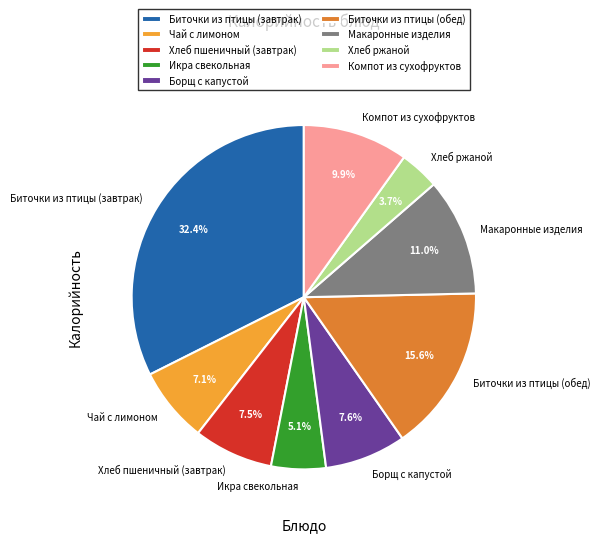

To the nearest percent, what is the average slice percentage?

11%